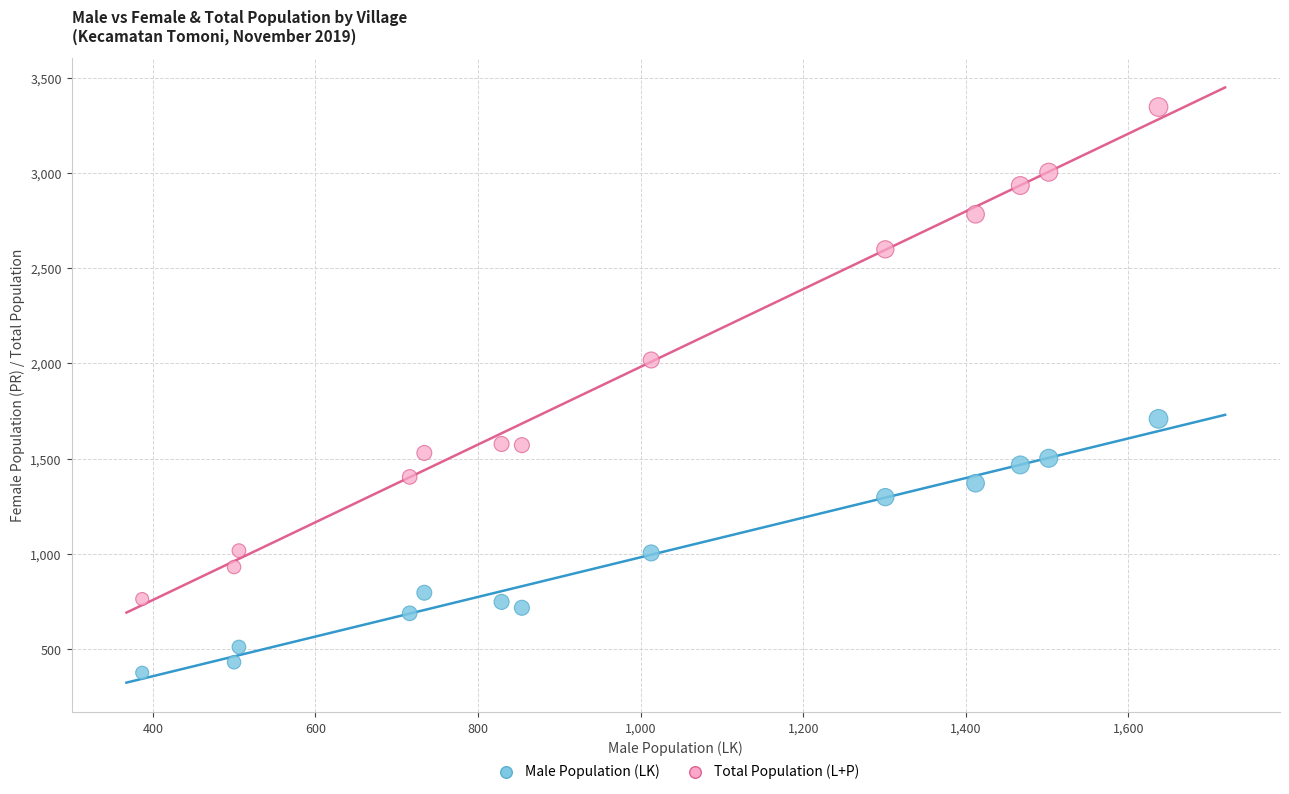

In the Total Population (L+P) series, what Y value is closest to 2054?

2018